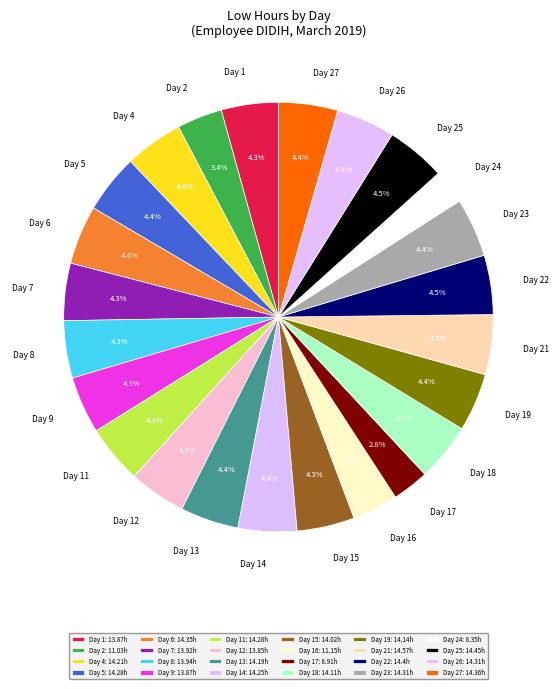

To the nearest percent, what percentage of the pie is Day 11?

4%